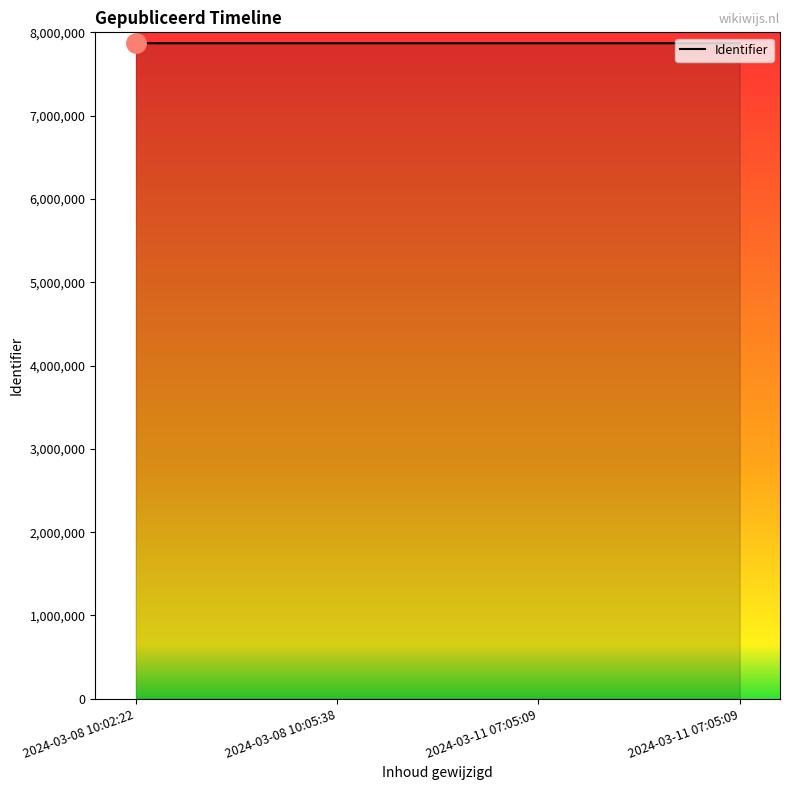

Does the chart display data point markers on the line(s)?

No